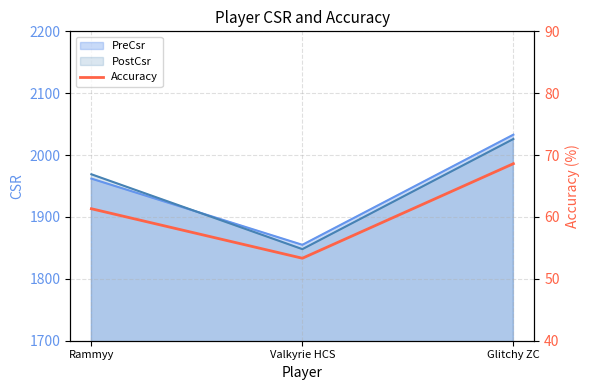

Which label corresponds to the largest value in the chart?

Glitchy ZC